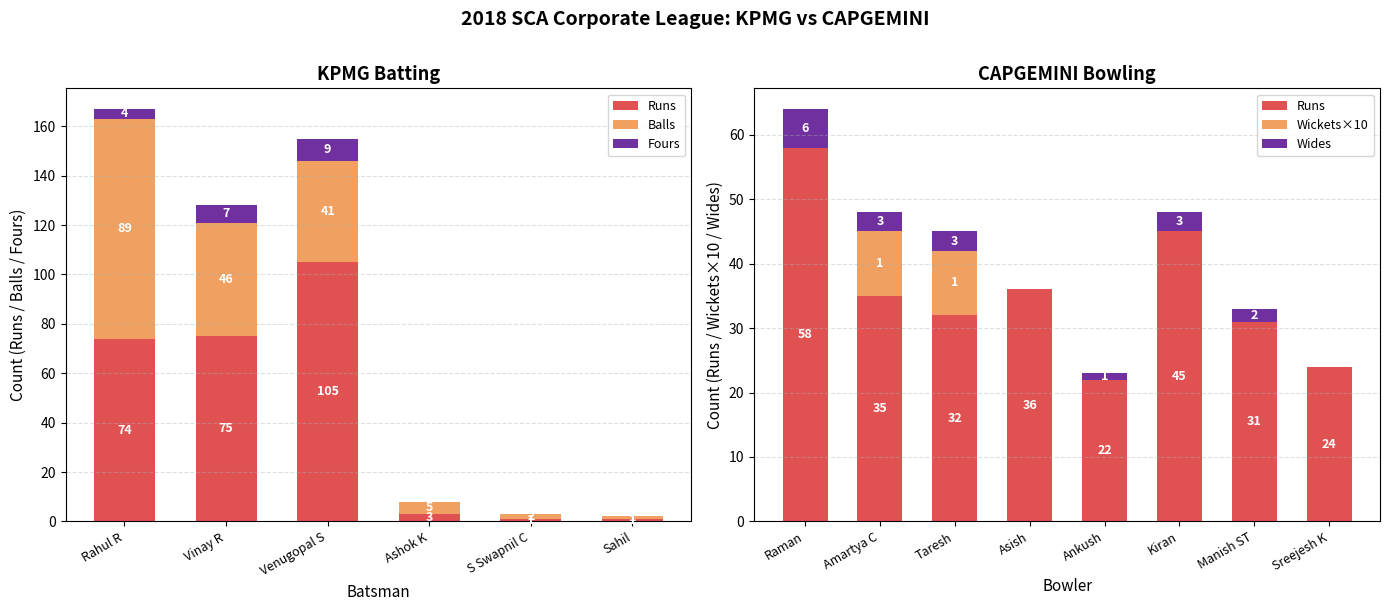

The Runs series shows 2 at 3. True or false?

False